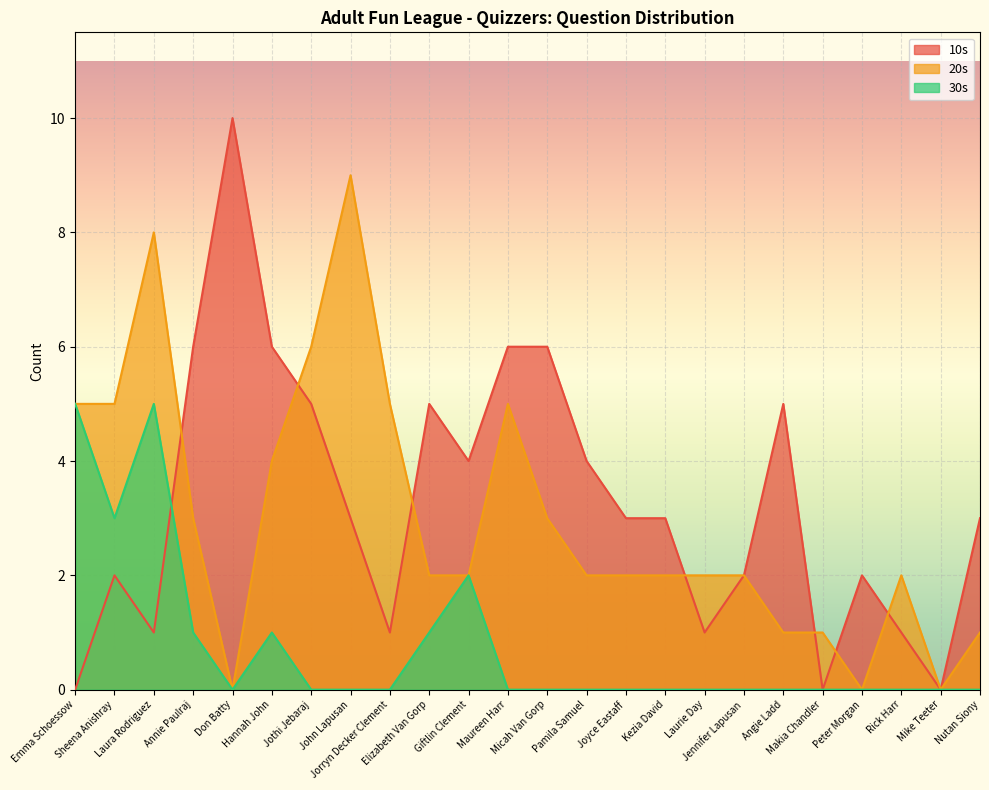

The value of 10s at John Lapusan is 1. True or false?

False